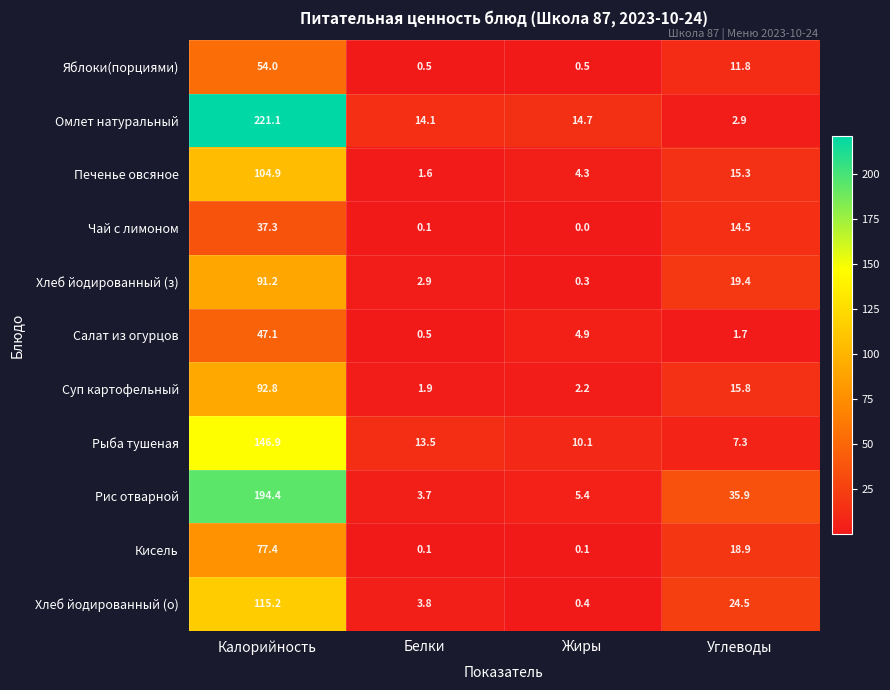

List the series in order of their peak value, lowest first.

Чай с лимоном, Салат из огурцов, Яблоки(порциями), Кисель, Хлеб йодированный (з), Суп картофельный, Печенье овсяное, Хлеб йодированный (о), Рыба тушеная, Рис отварной, Омлет натуральный